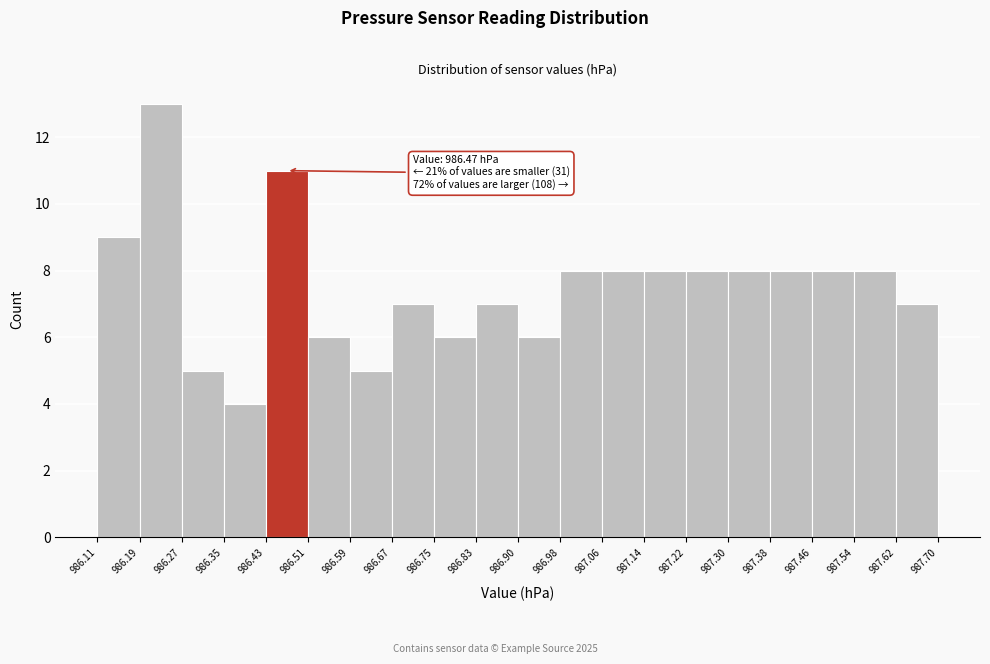

Over which range of the x-axis is the bar tallest?

986.19 to 986.27